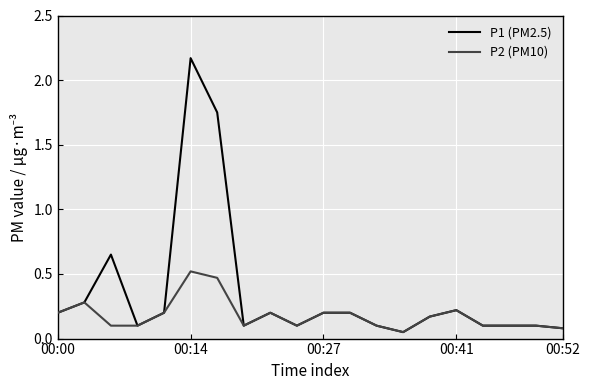

Rank the series by their maximum value, from lowest to highest.

P2 (PM10), P1 (PM2.5)